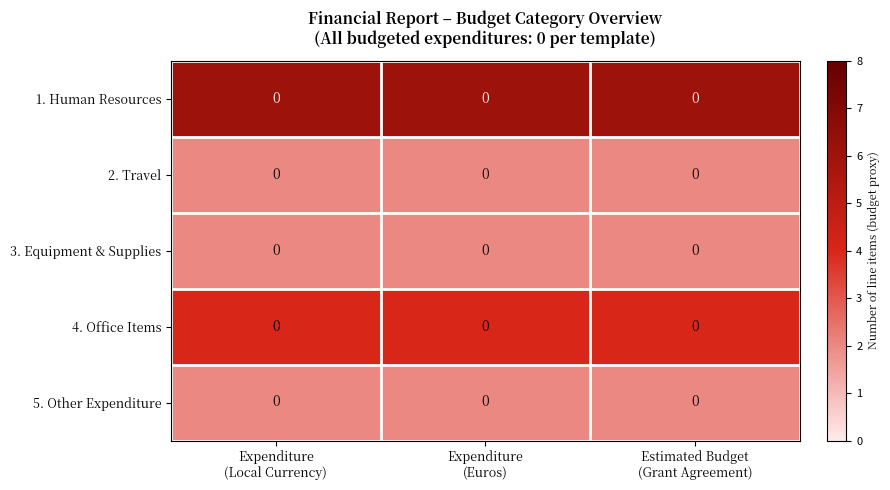

Which category has the lowest value across all series?

Expenditure
(Local Currency)